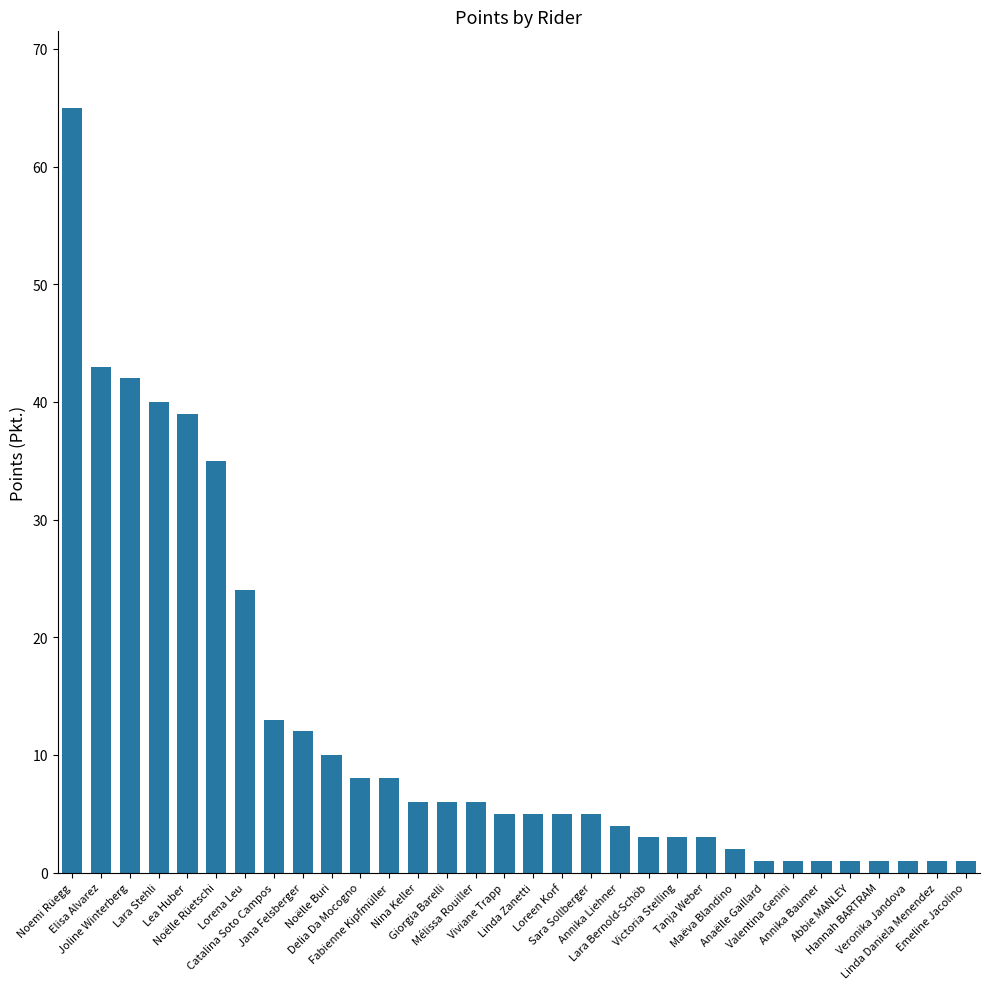

What is the difference between the maximum and second lowest values?

64